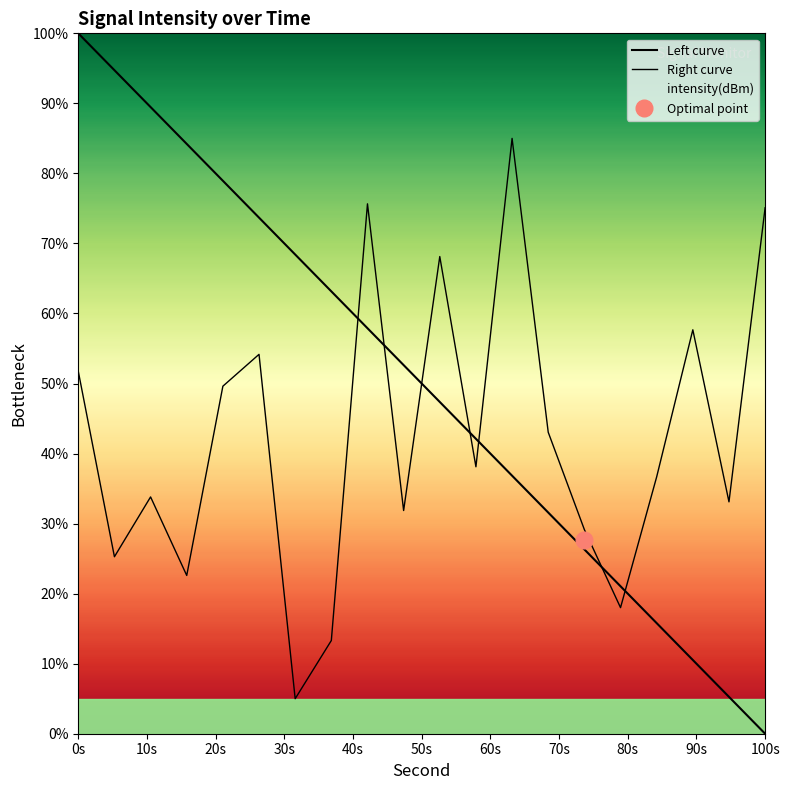

List the series in order of their overall mean, lowest first.

Right curve, Left curve